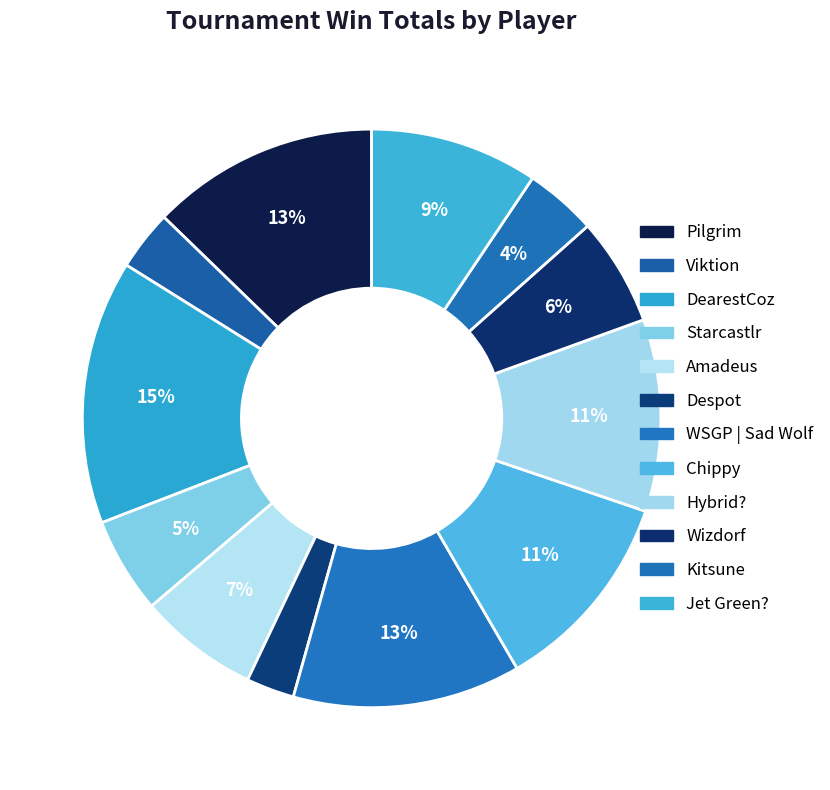

To the nearest percent, what portion does Wizdorf represent?

6%